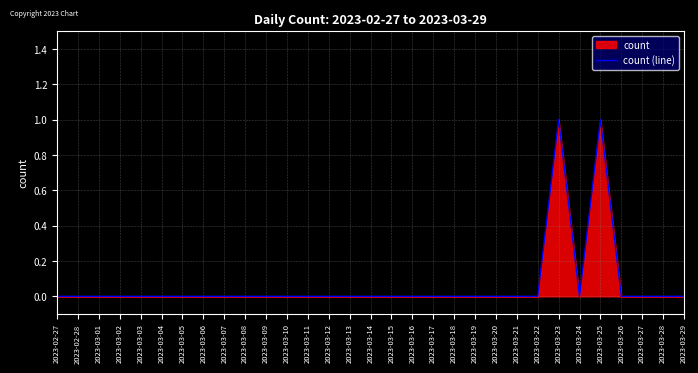

Reading left to right, list all the values displayed in this chart.

0	0	0	0	0	0	0	0	0	0	0	0	0	0	0	0	0	0	0	0	0	0	0	0	1	0	1	0	0	0	0